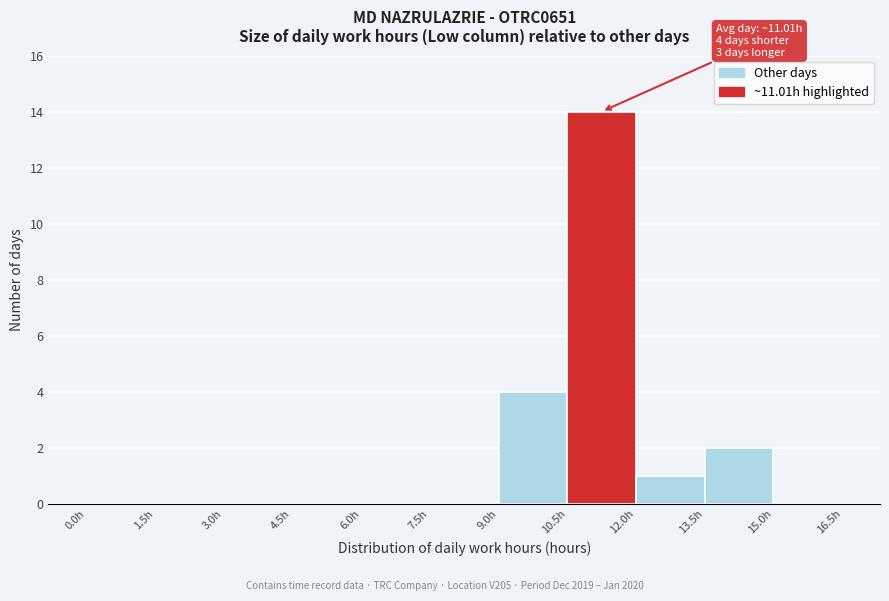

Which range on the x-axis has the tallest bar?

10.5 to 12.0